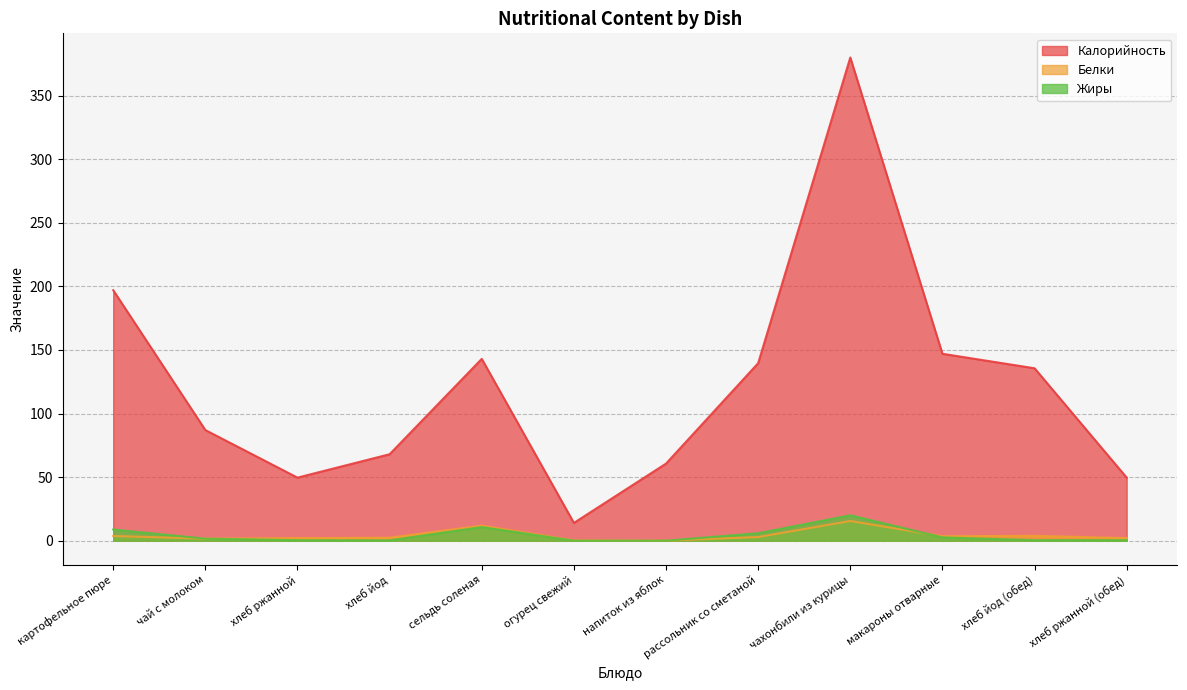

Reading right to left, list all the values displayed in this chart.

Калорийность: хлеб ржанной (обед)=49.6	хлеб йод (обед)=135.6	макароны отварные=147.0	чахонбили из курицы=380.0	рассольник со сметаной=139.6	напиток из яблок=60.6	огурец свежий=14.0	сельдь соленая=143.0	хлеб йод=68.0	хлеб ржанной=49.6	чай с молоком=87.0	картофельное пюре=197.0
Белки: хлеб ржанной (обед)=2.0	хлеб йод (обед)=3.8	макароны отварные=3.5	чахонбили из курицы=15.5	рассольник со сметаной=2.9	напиток из яблок=0.0	огурец свежий=0.2	сельдь соленая=11.8	хлеб йод=2.3	хлеб ржанной=2.0	чай с молоком=1.6	картофельное пюре=3.7
Жиры: хлеб ржанной (обед)=0.4	хлеб йод (обед)=0.4	макароны отварные=2.6	чахонбили из курицы=20.0	рассольник со сметаной=5.9	напиток из яблок=0.0	огурец свежий=0.0	сельдь соленая=10.7	хлеб йод=0.3	хлеб ржанной=0.4	чай с молоком=1.6	картофельное пюре=8.8